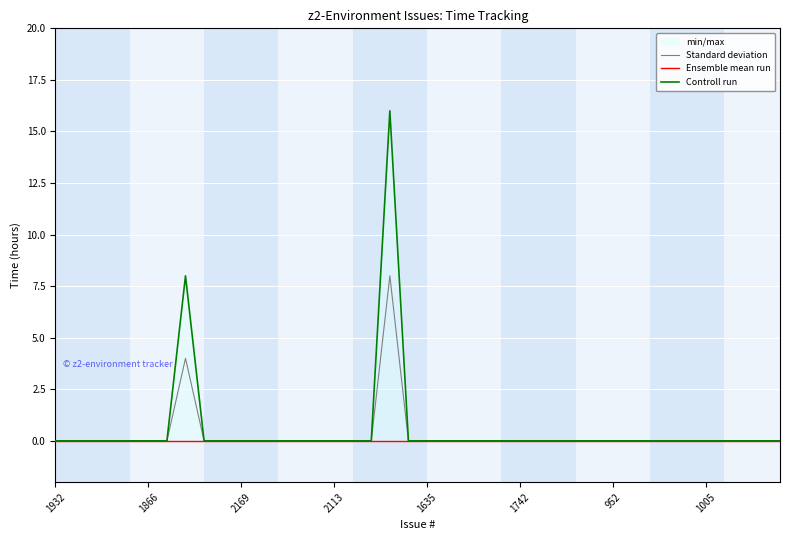

Which label corresponds to the smallest value in the chart?

1932